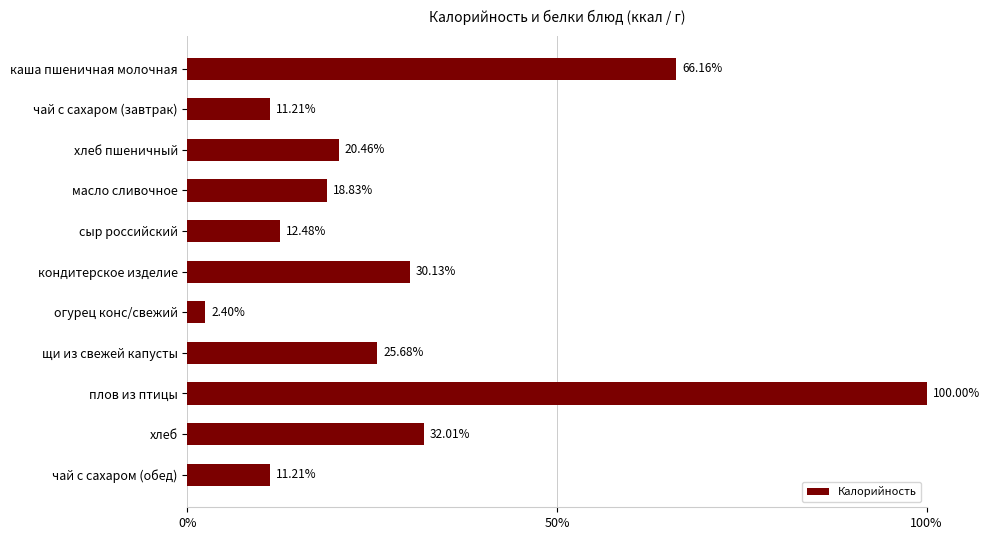

What is the label of the 11th bar from the top?

чай с сахаром (обед)